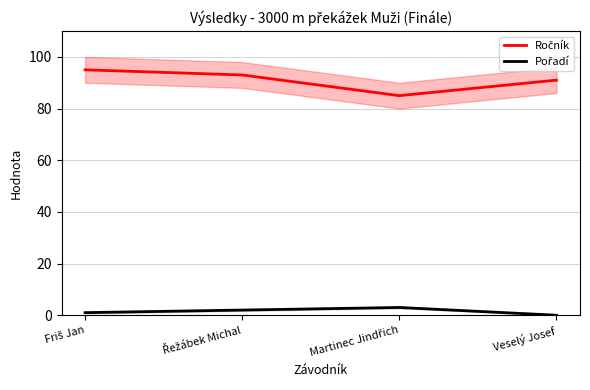

How many lines are shown in the chart?

2